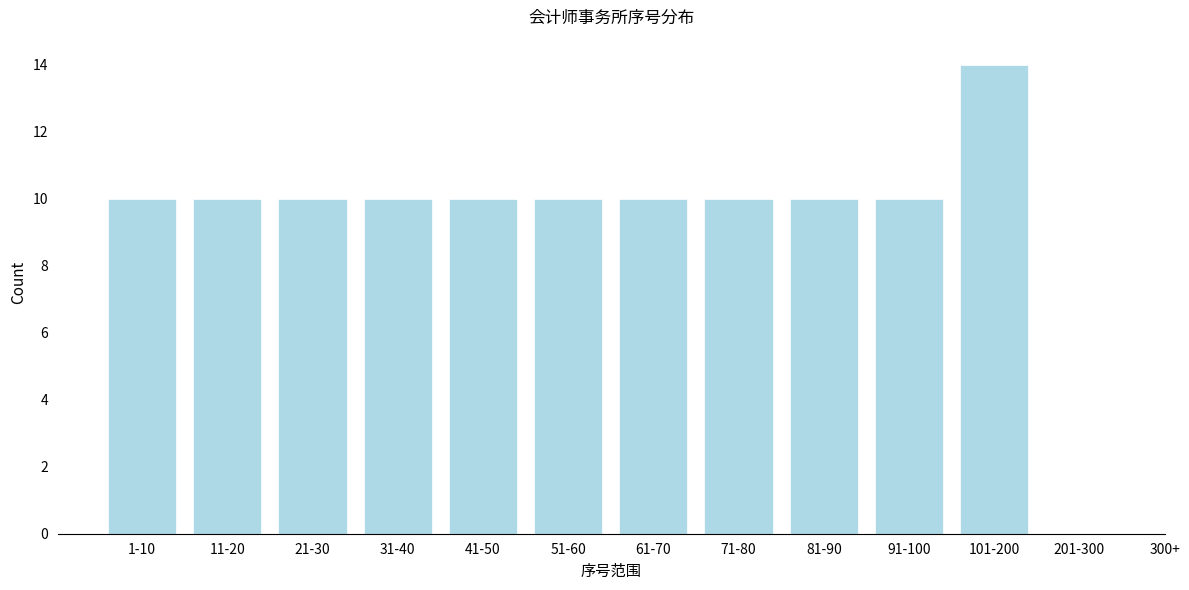

Reading left to right, extract all data points from this chart.

1-10=10	11-20=10	21-30=10	31-40=10	41-50=10	51-60=10	61-70=10	71-80=10	81-90=10	91-100=10	101-200=14	201-300=0